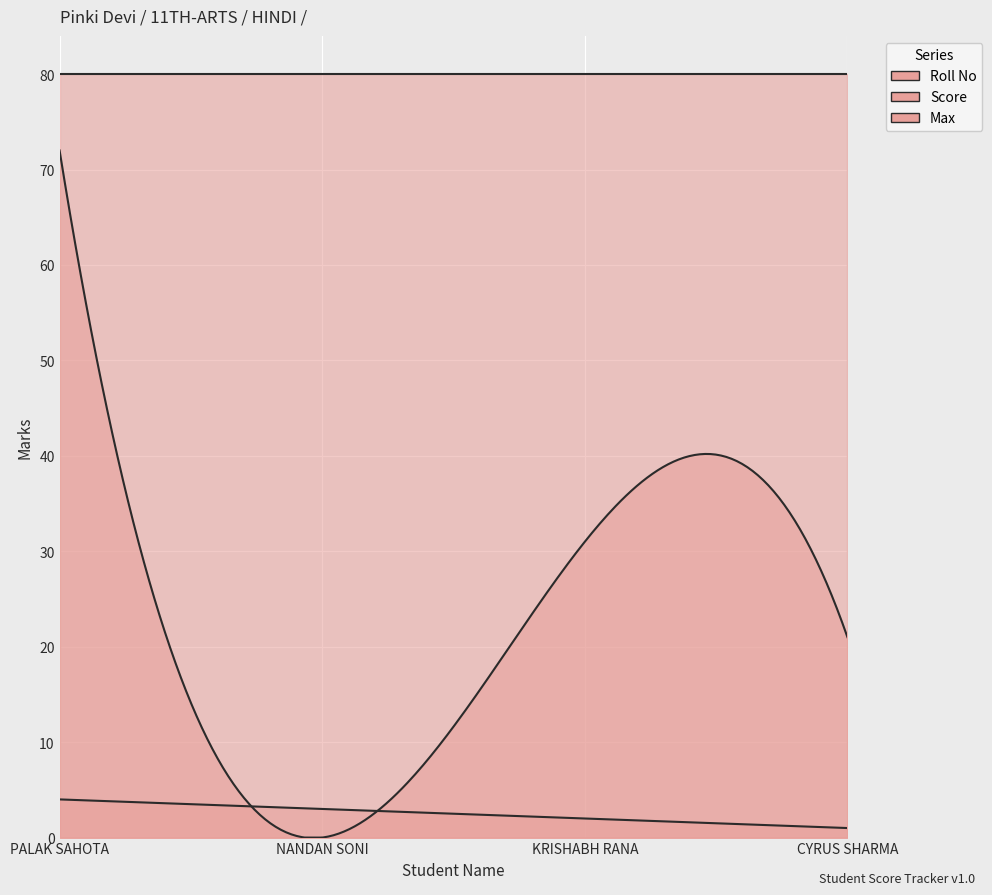

Which has a higher value, KRISHABH RANA or PALAK SAHOTA?

PALAK SAHOTA